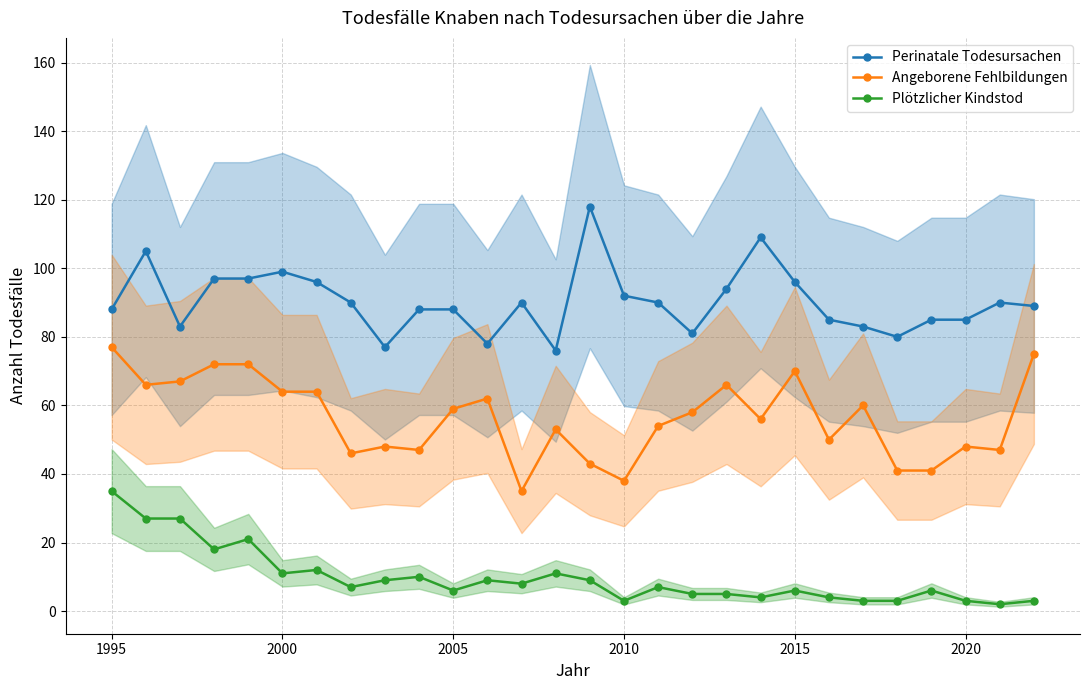

In Plötzlicher Kindstod, how many points are higher than both neighbors (excluding endpoints)?

8